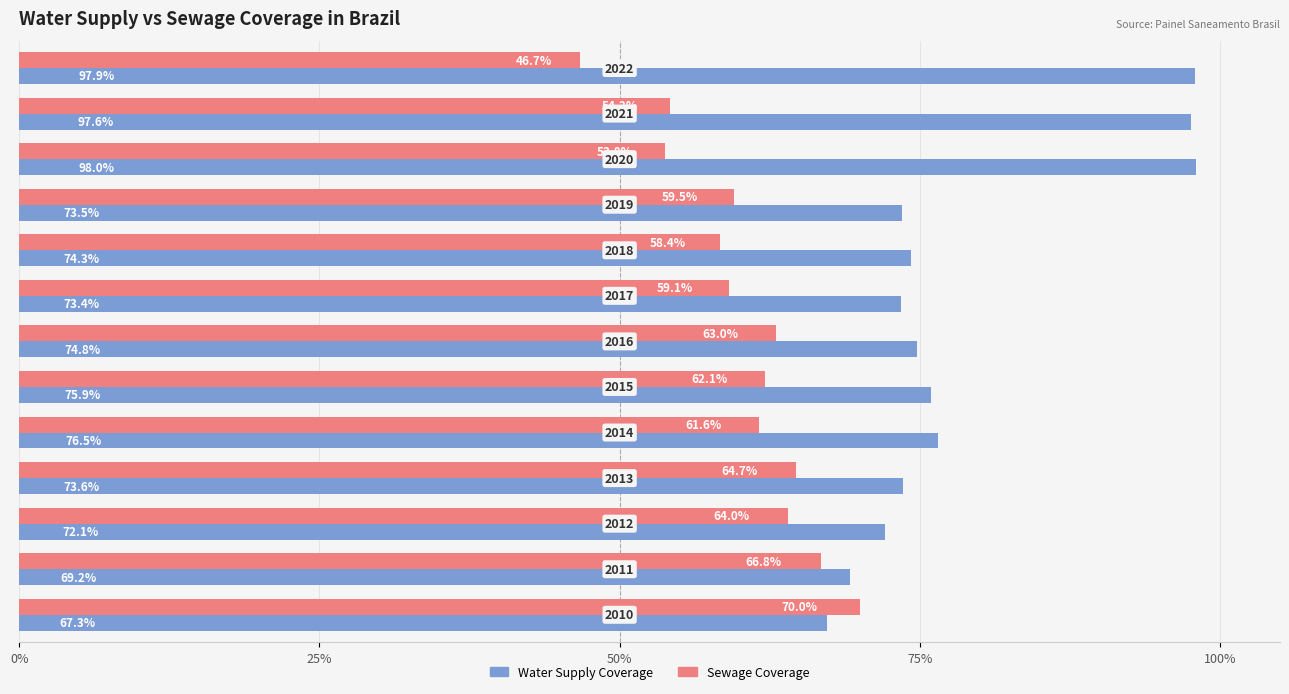

Rank the series by their maximum value, from lowest to highest.

Sewage Coverage, Water Supply Coverage